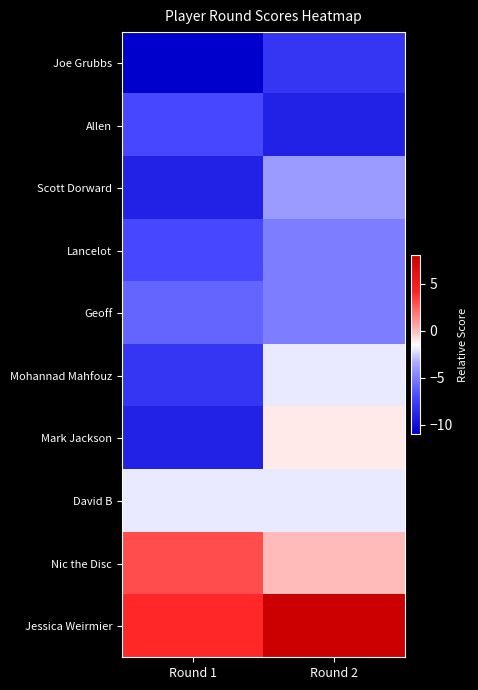

Reading left to right, what are all the values shown in this chart?

Joe Grubbs: Round 1=-11	Round 2=-8
Allen: Round 1=-7	Round 2=-9
Scott Dorward: Round 1=-9	Round 2=-4
Lancelot: Round 1=-7	Round 2=-5
Geoff: Round 1=-6	Round 2=-5
Mohannad Mahfouz: Round 1=-8	Round 2=-2
Mark Jackson: Round 1=-9	Round 2=-1
David B: Round 1=-2	Round 2=-2
Nic the Disc: Round 1=3	Round 2=0
Jessica Weirmier: Round 1=4	Round 2=8